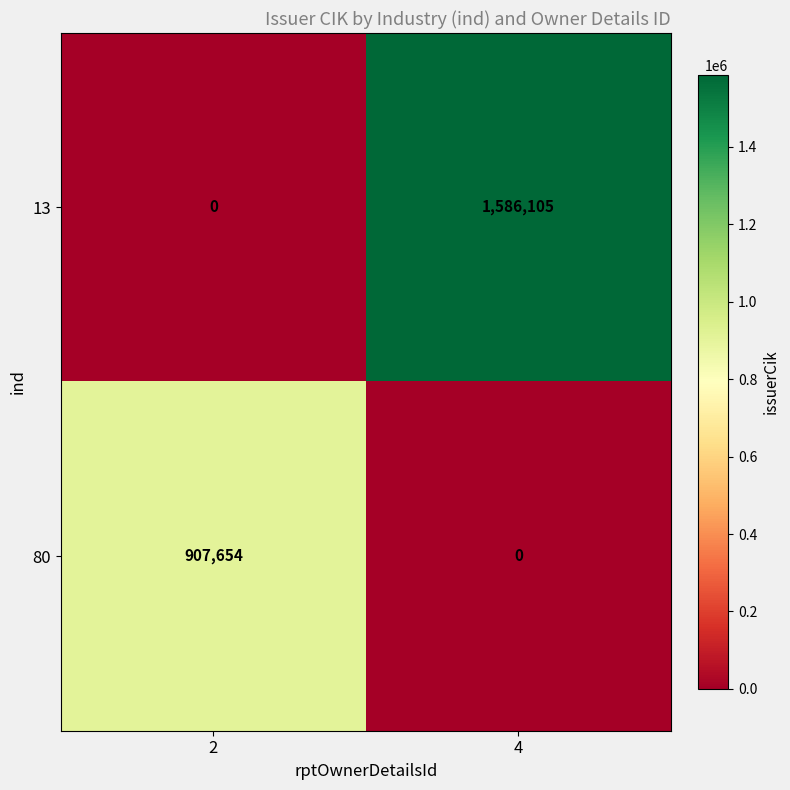

What is the approximate value of 13 at 4?

1586105